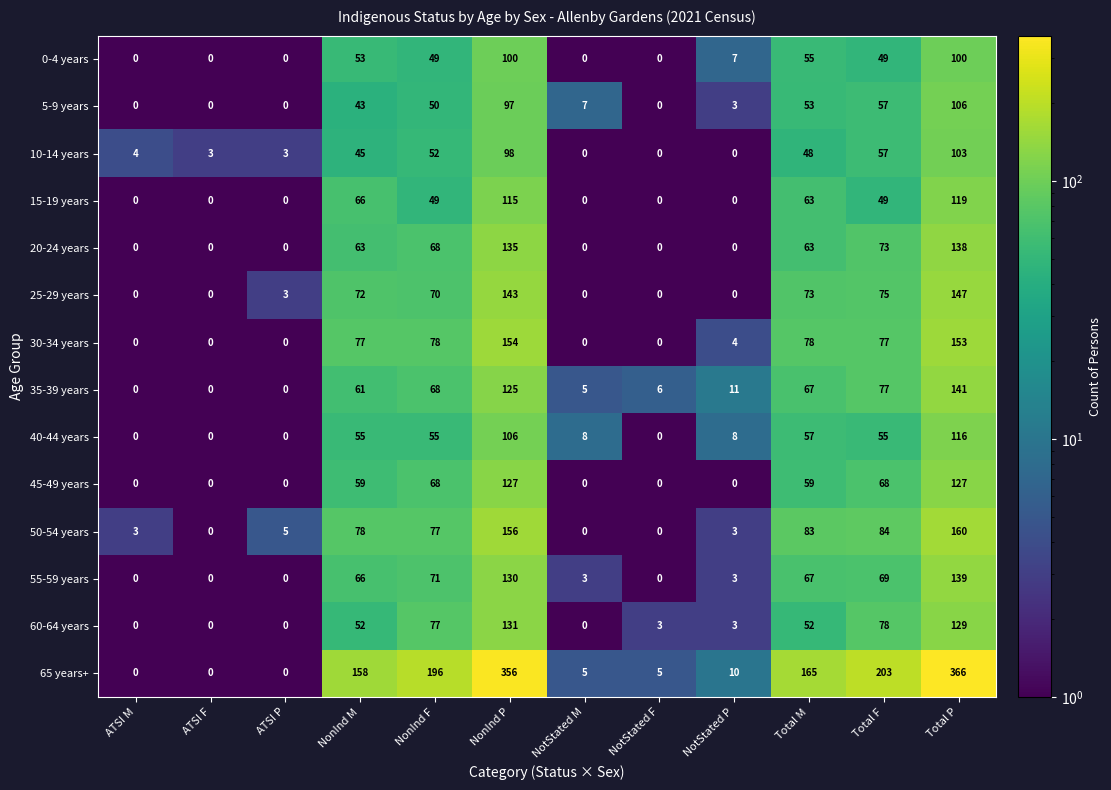

List the series in order of their peak value, lowest first.

0-4 years, 10-14 years, 5-9 years, 40-44 years, 15-19 years, 45-49 years, 60-64 years, 20-24 years, 55-59 years, 35-39 years, 25-29 years, 30-34 years, 50-54 years, 65 years+